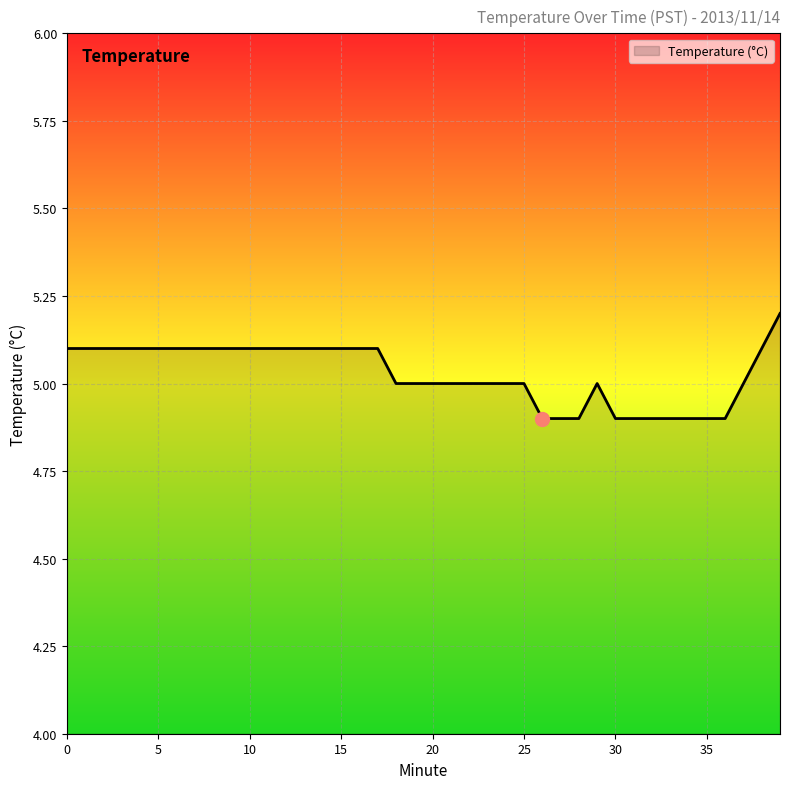

What is the greatest value displayed?

5.2